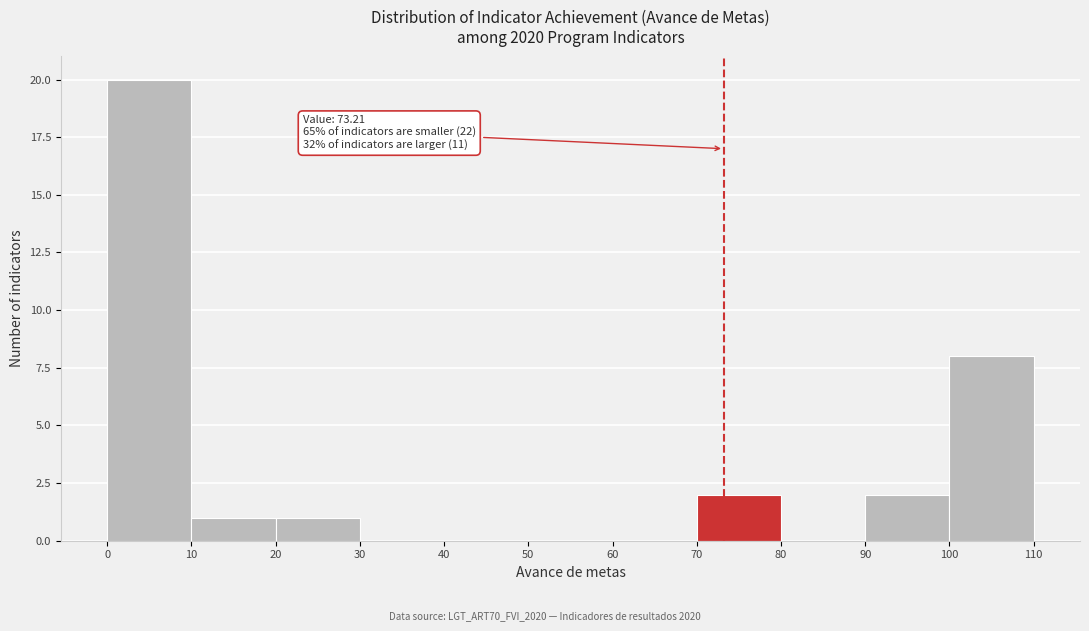

Over which range of the x-axis is the bar tallest?

0 to 10